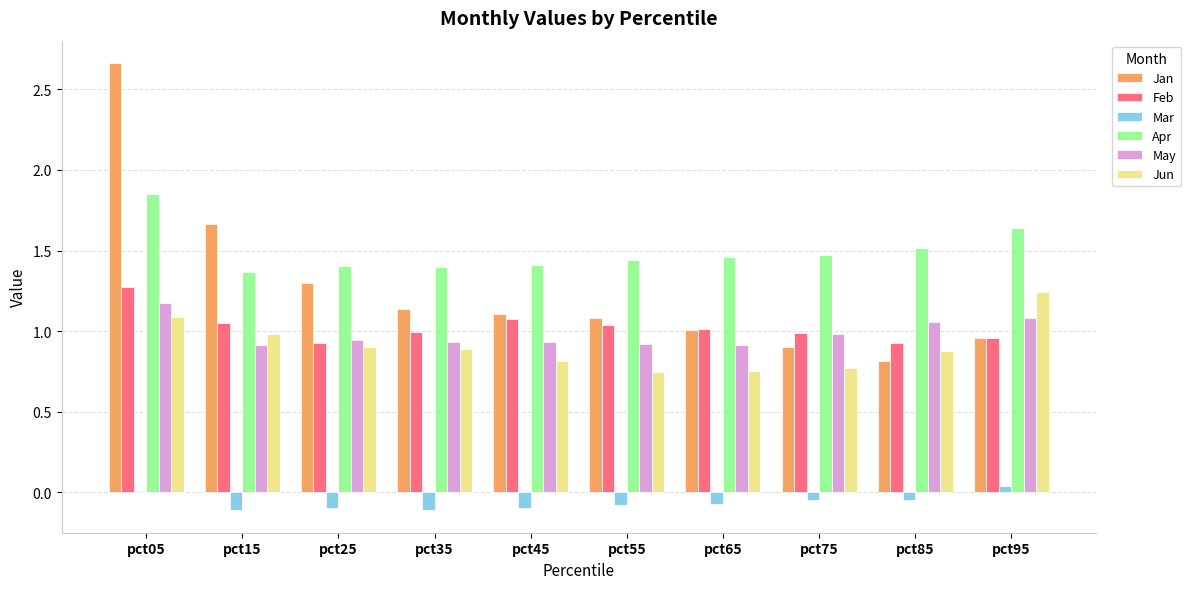

True or false: Feb has a value of 1.5 at pct85.

False